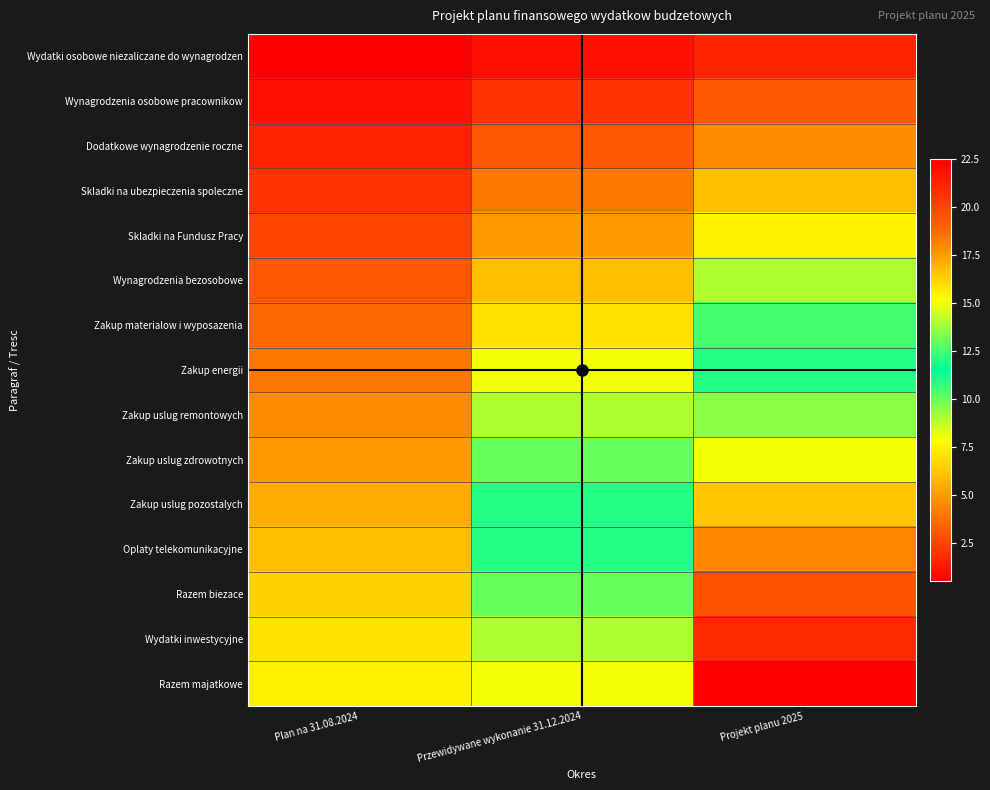

Reading left to right, list all the values displayed in this chart.

Wydatki osobowe niezaliczane do wynagrodzen: Plan na 31.08.2024=0.5	Przewidywane wykonanie 31.12.2024=1.0	Projekt planu 2025=1.5
Wynagrodzenia osobowe pracownikow: Plan na 31.08.2024=1.0	Przewidywane wykonanie 31.12.2024=2.0	Projekt planu 2025=3.0
Dodatkowe wynagrodzenie roczne: Plan na 31.08.2024=1.5	Przewidywane wykonanie 31.12.2024=3.0	Projekt planu 2025=4.5
Skladki na ubezpieczenia spoleczne: Plan na 31.08.2024=2.0	Przewidywane wykonanie 31.12.2024=4.0	Projekt planu 2025=6.0
Skladki na Fundusz Pracy: Plan na 31.08.2024=2.5	Przewidywane wykonanie 31.12.2024=5.0	Projekt planu 2025=7.5
Wynagrodzenia bezosobowe: Plan na 31.08.2024=3.0	Przewidywane wykonanie 31.12.2024=6.0	Projekt planu 2025=9.0
Zakup materialow i wyposazenia: Plan na 31.08.2024=3.5	Przewidywane wykonanie 31.12.2024=7.0	Projekt planu 2025=10.5
Zakup energii: Plan na 31.08.2024=4.0	Przewidywane wykonanie 31.12.2024=8.0	Projekt planu 2025=12.0
Zakup uslug remontowych: Plan na 31.08.2024=4.5	Przewidywane wykonanie 31.12.2024=9.0	Projekt planu 2025=13.5
Zakup uslug zdrowotnych: Plan na 31.08.2024=5.0	Przewidywane wykonanie 31.12.2024=10.0	Projekt planu 2025=15.0
Zakup uslug pozostalych: Plan na 31.08.2024=5.5	Przewidywane wykonanie 31.12.2024=11.0	Projekt planu 2025=16.5
Oplaty telekomunikacyjne: Plan na 31.08.2024=6.0	Przewidywane wykonanie 31.12.2024=12.0	Projekt planu 2025=18.0
Razem biezace: Plan na 31.08.2024=6.5	Przewidywane wykonanie 31.12.2024=13.0	Projekt planu 2025=19.5
Wydatki inwestycyjne: Plan na 31.08.2024=7.0	Przewidywane wykonanie 31.12.2024=14.0	Projekt planu 2025=21.0
Razem majatkowe: Plan na 31.08.2024=7.5	Przewidywane wykonanie 31.12.2024=15.0	Projekt planu 2025=22.5